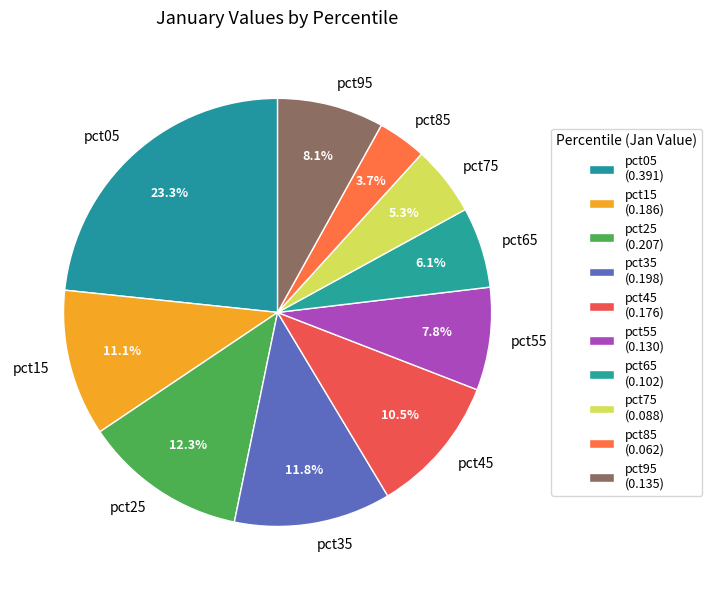

To the nearest percent, what is the difference between the largest and smallest slice percentages?

20%